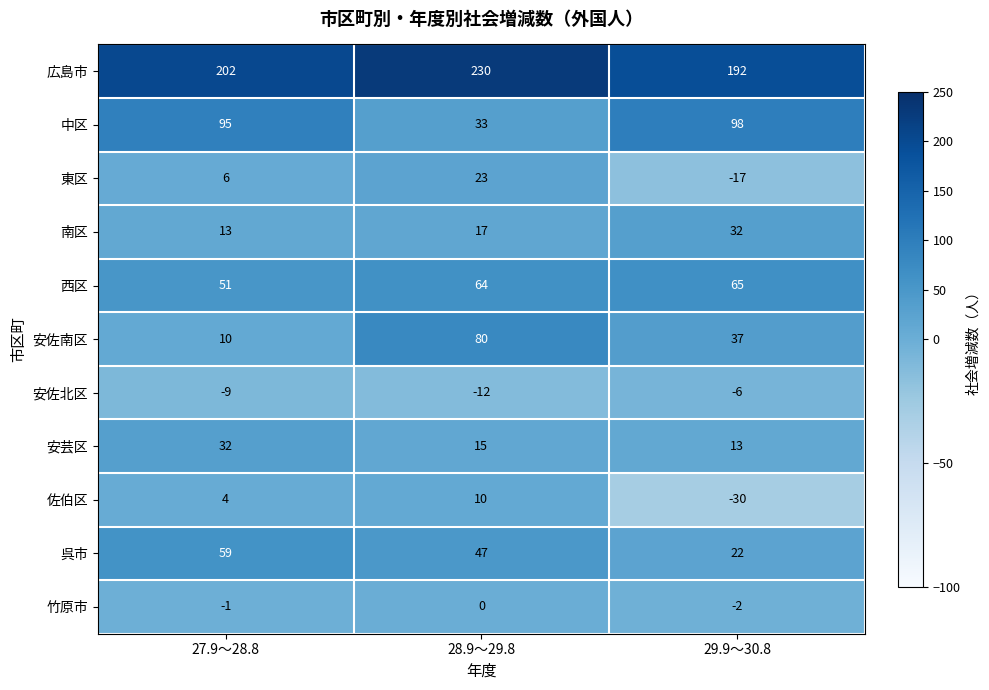

What is the sum of the 安佐北区 values at 29.9～30.8 and 28.9～29.8?

-18